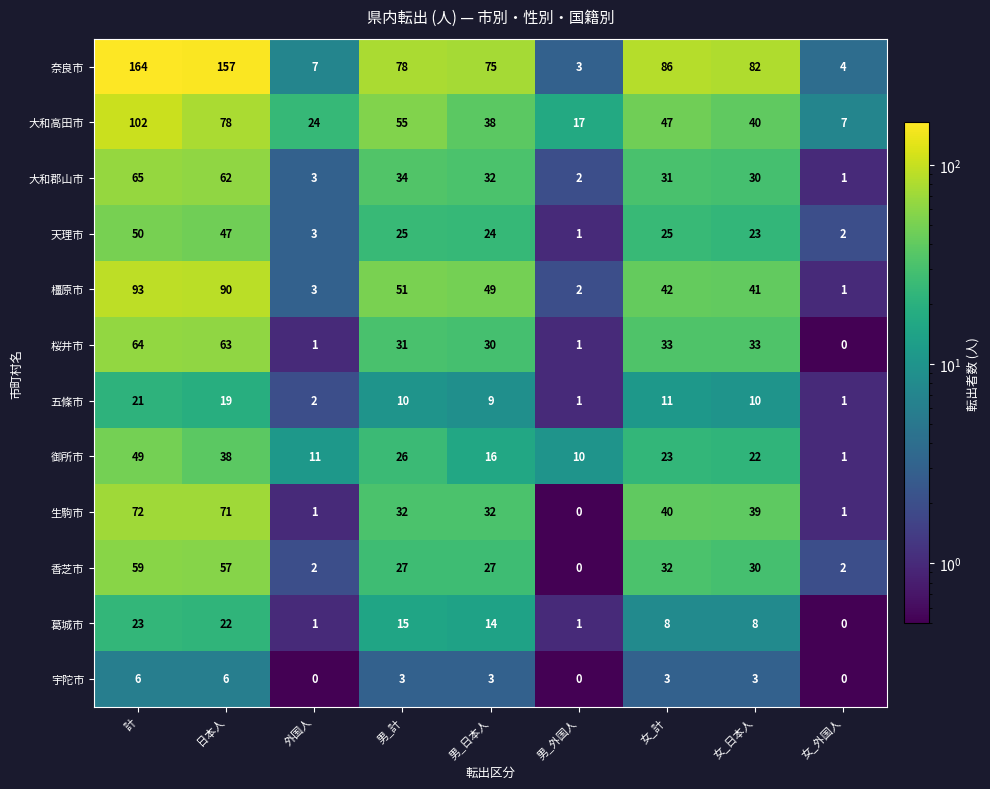

Is it true that 香芝市 equals 47 at 男_計?

False